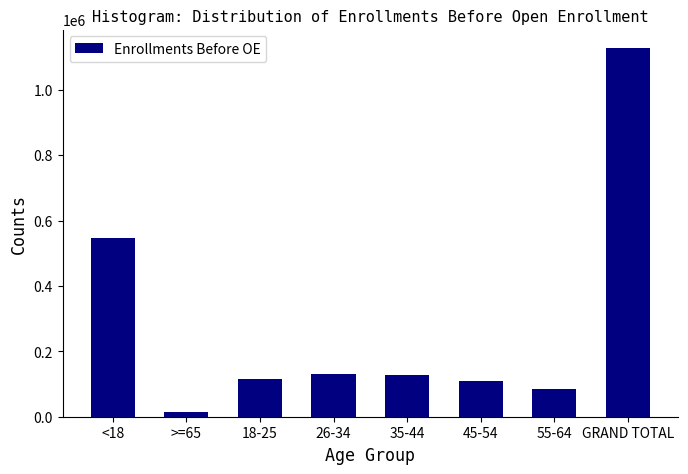

What is the difference between the maximum and minimum values?

1113168